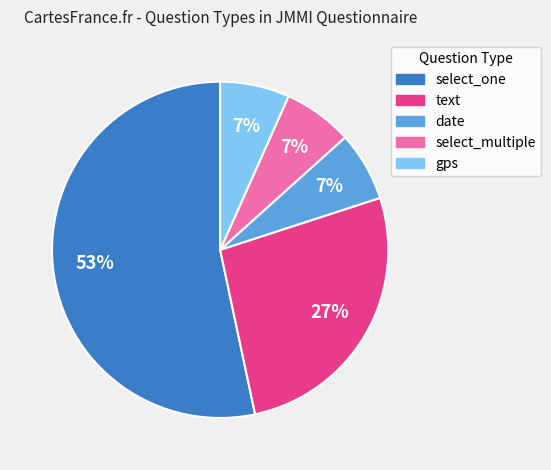

Which category has the biggest portion of the pie?

select_one